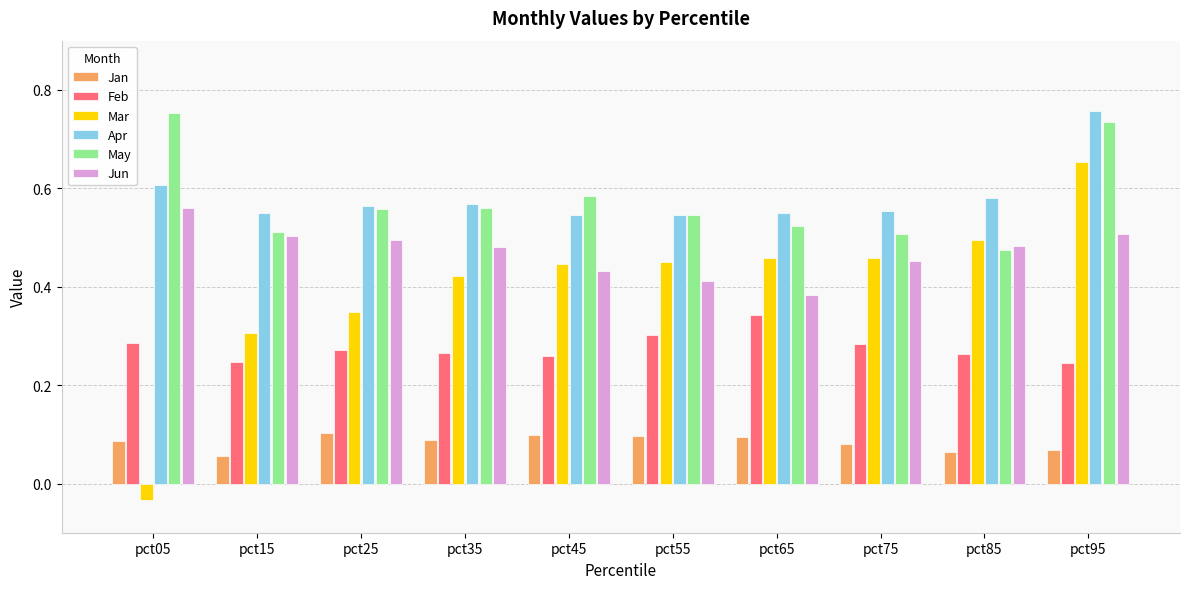

How many bars are there in each group?

6